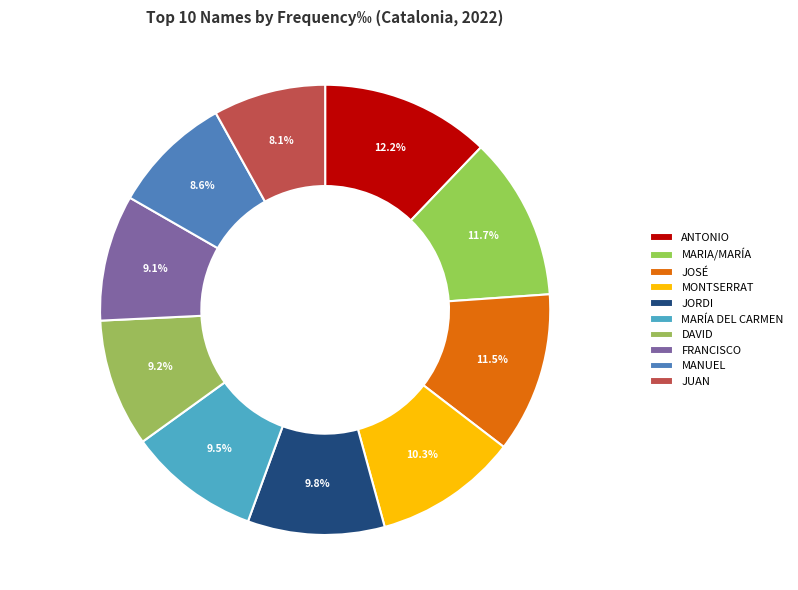

How much of the chart is everything except JUAN?

91.9%